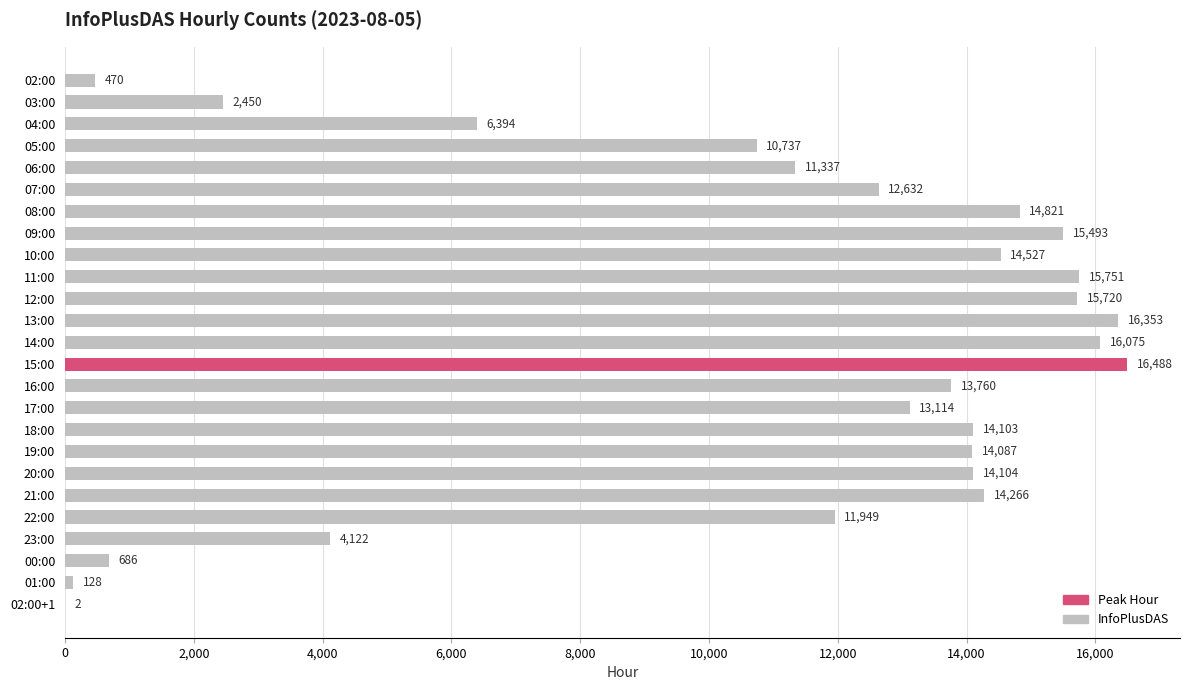

What is the change in value from 20:00 to 21:00?

+162